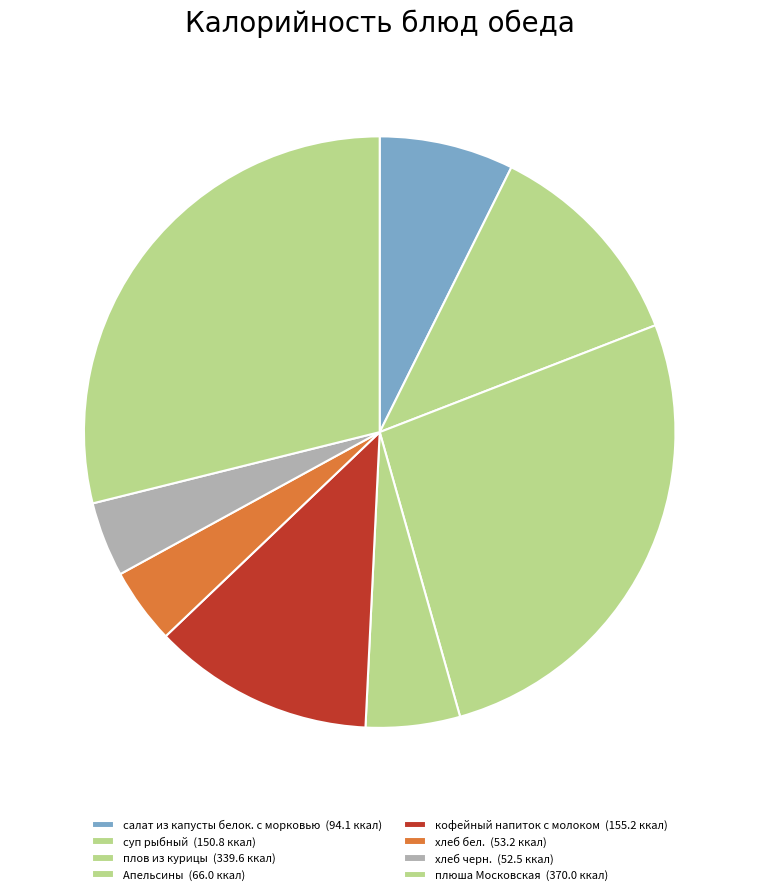

True or false: салат из капусты белок. с морковью accounts for 14% of the total.

False